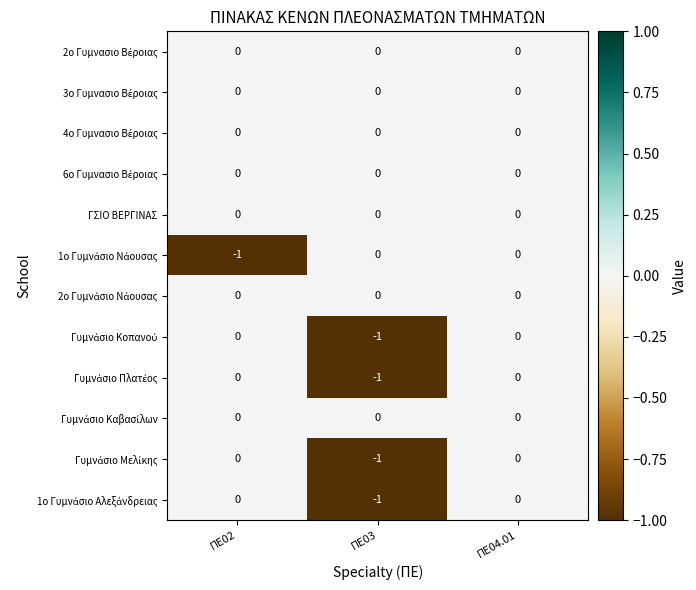

At which category is the sum across all series the highest?

ΠΕ04.01